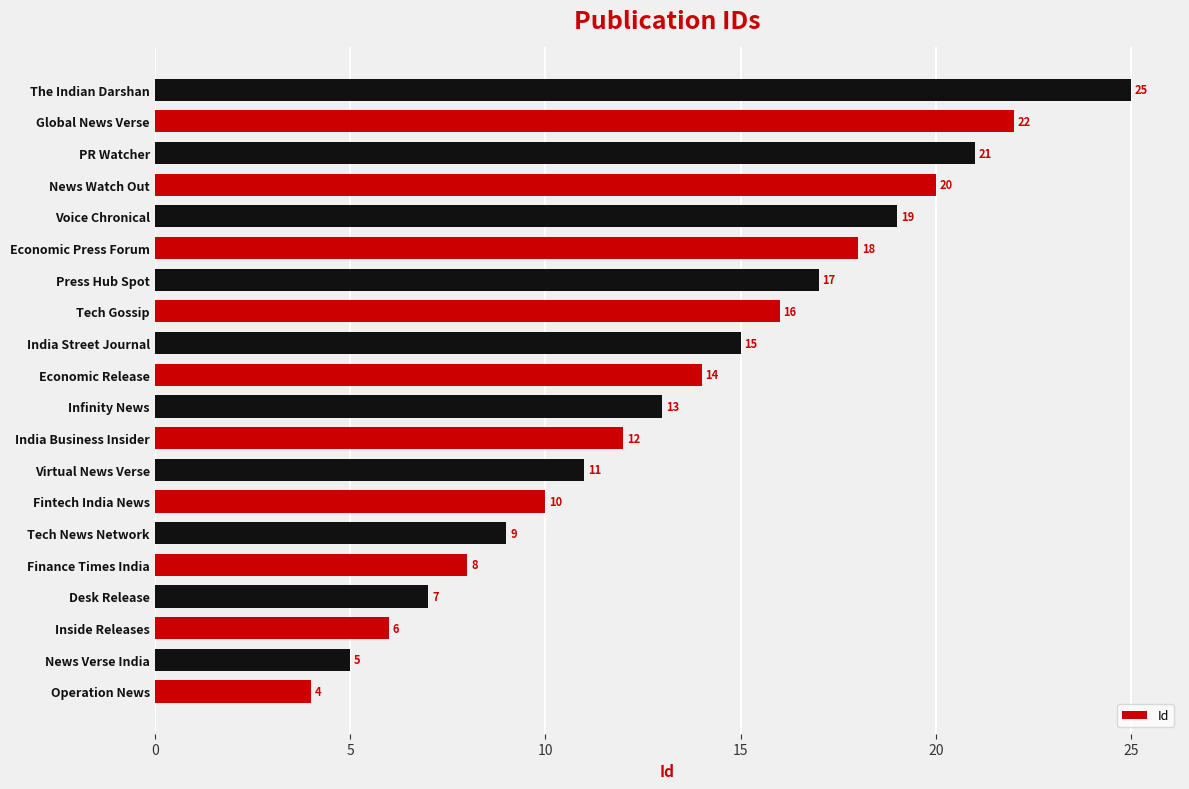

Which category has the highest value across all series?

The Indian Darshan